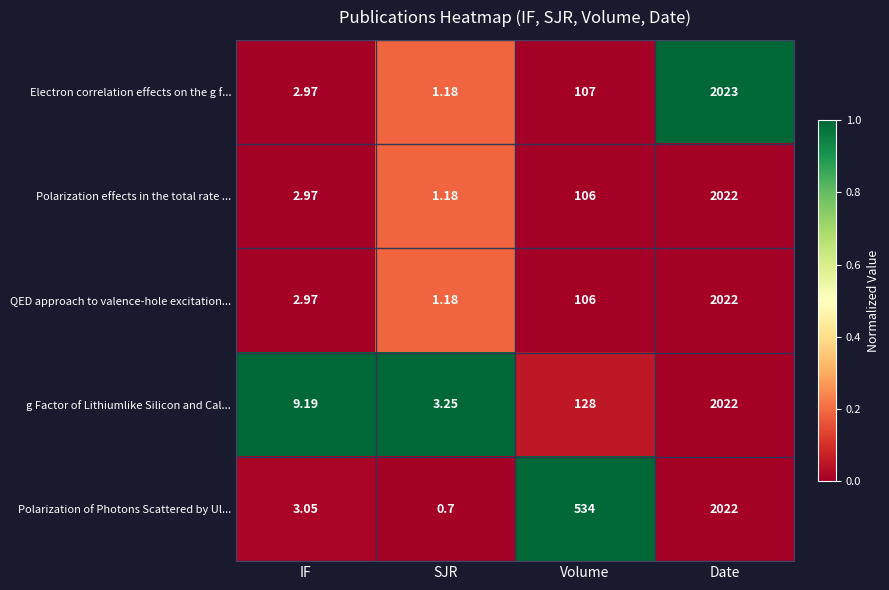

Between IF and Date, which series saw the biggest shift?

Electron correlation effects on the g f...